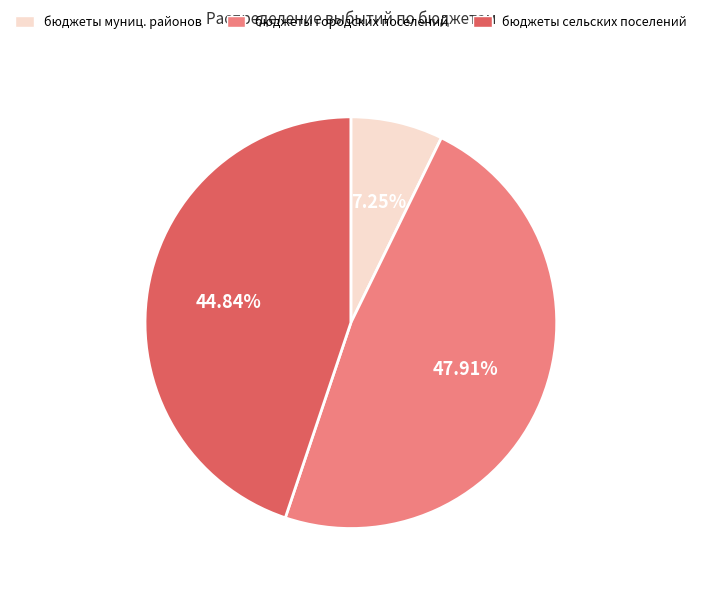

Does any single category account for the majority?

No